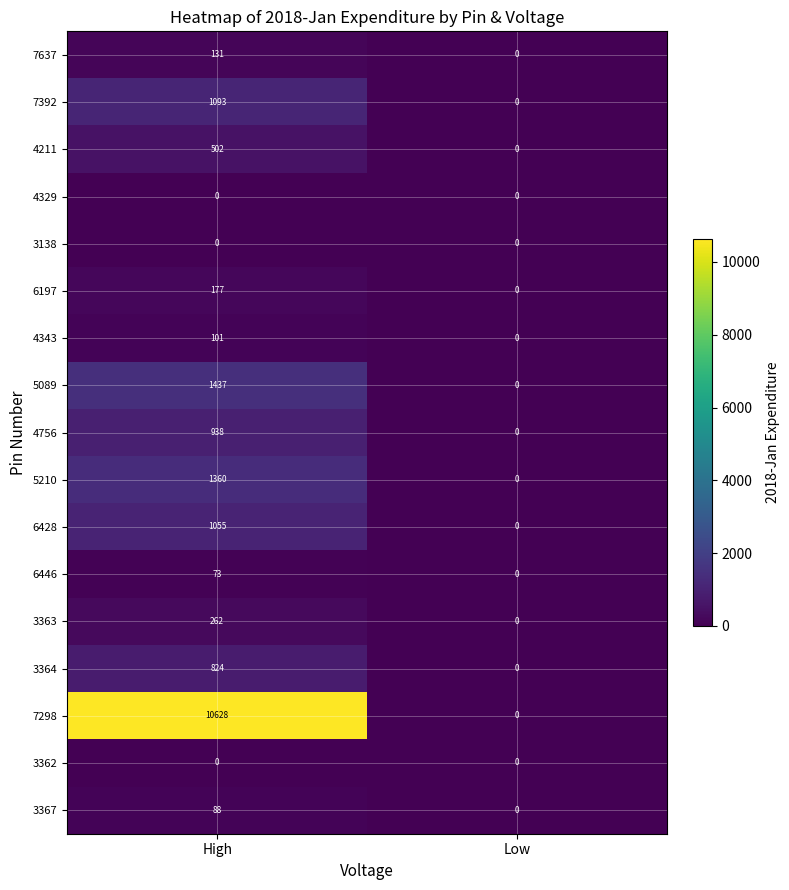

At which category is the sum across all series the highest?

High